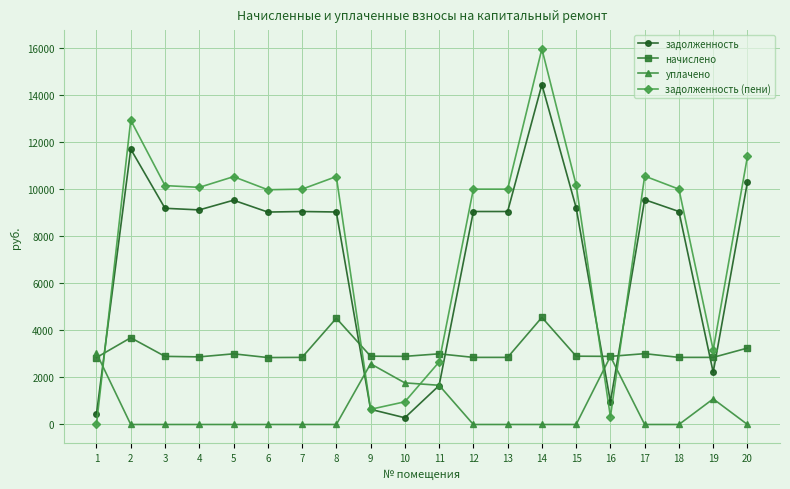

The уплачено series shows -1442.6 at 2. True or false?

False